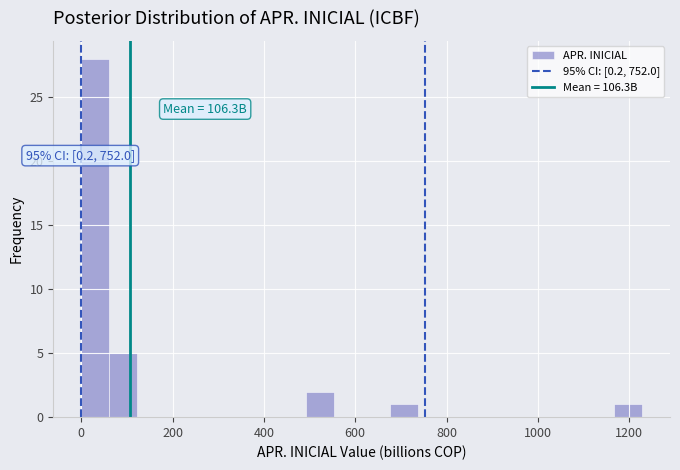

Read against the x-axis, roughly where is the centre of the tallest bar?

40